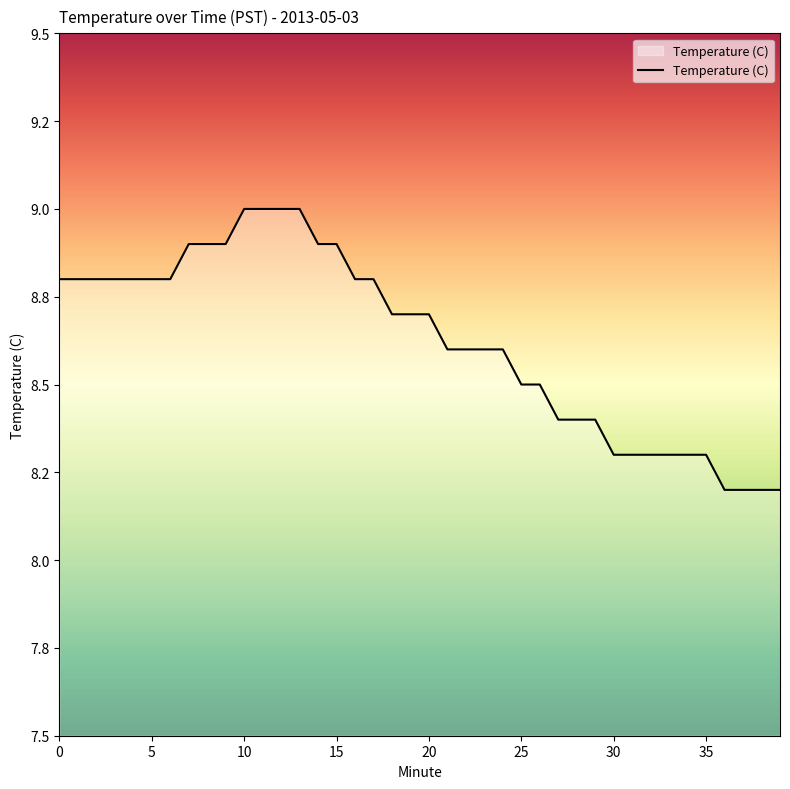

What is the maximum value shown in the chart?

9.0